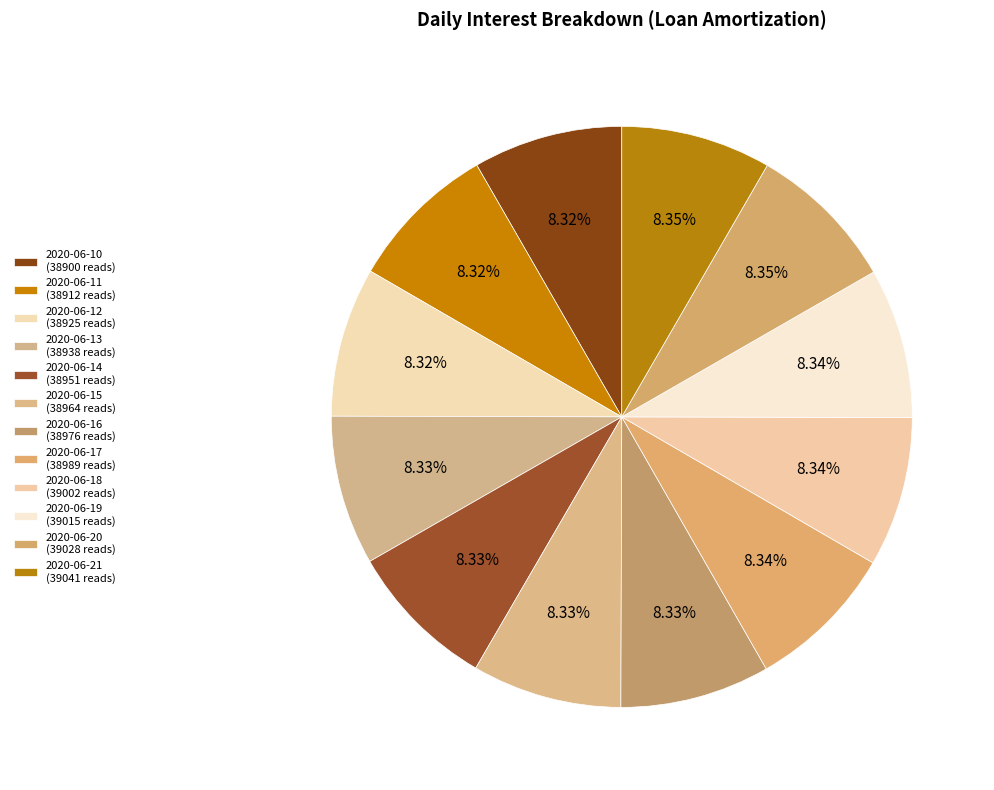

How many segments does this pie chart have?

12